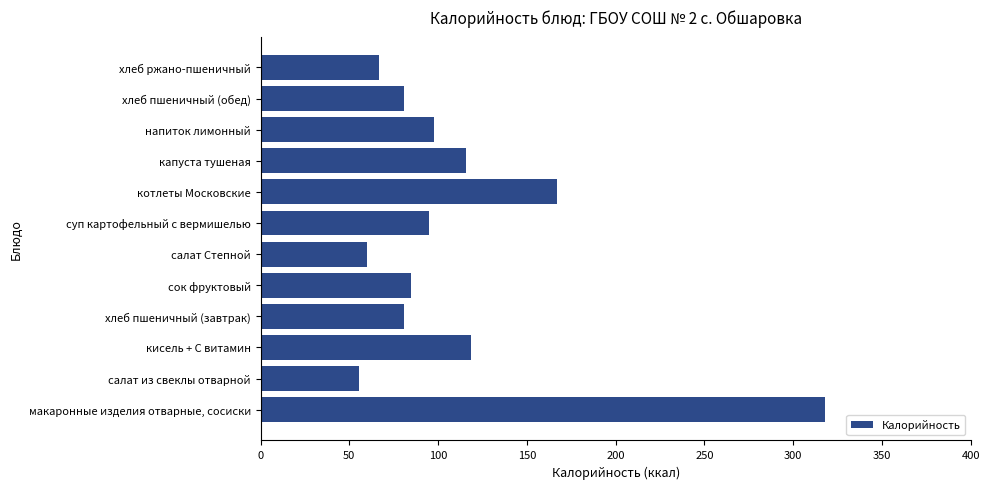

Which category has the highest value across all series?

макаронные изделия отварные, сосиски